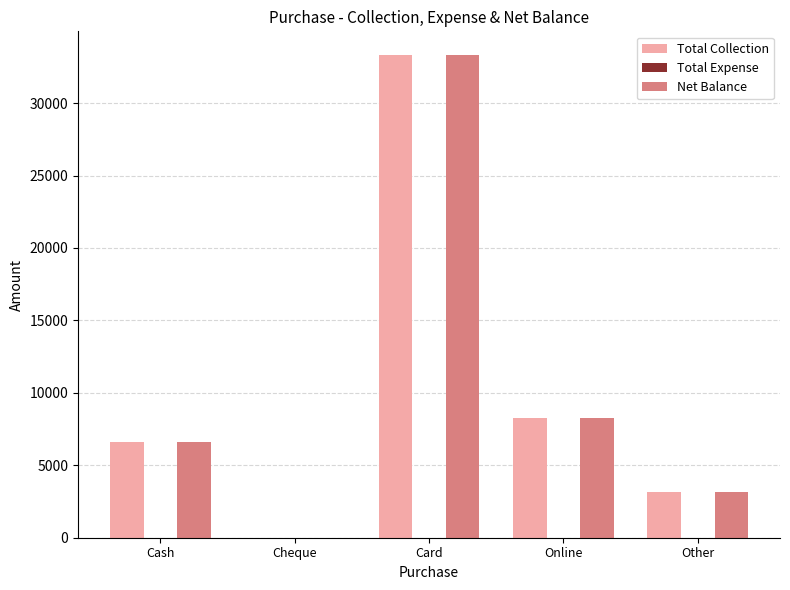

What value does the Total Collection series have at Card?

33289